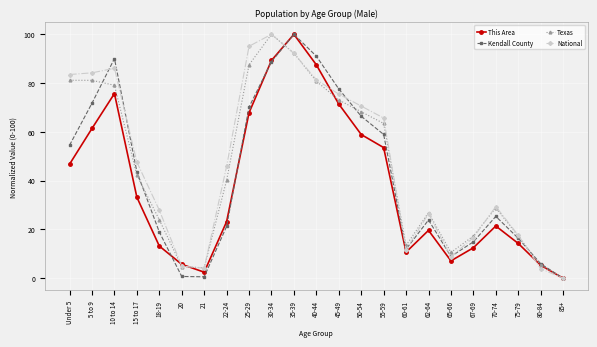

What is the spread (max minus min) of values at 60-61?

2.7